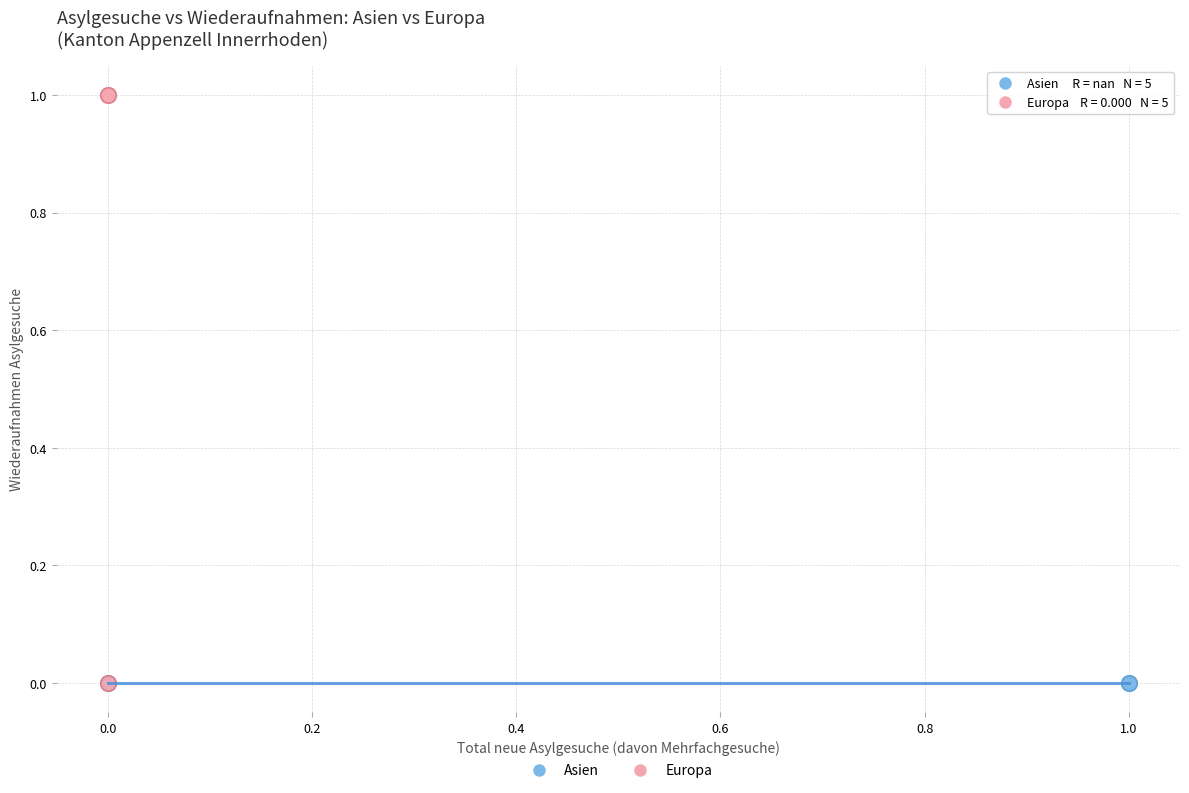

Which series reaches the maximum Y coordinate?

Europa